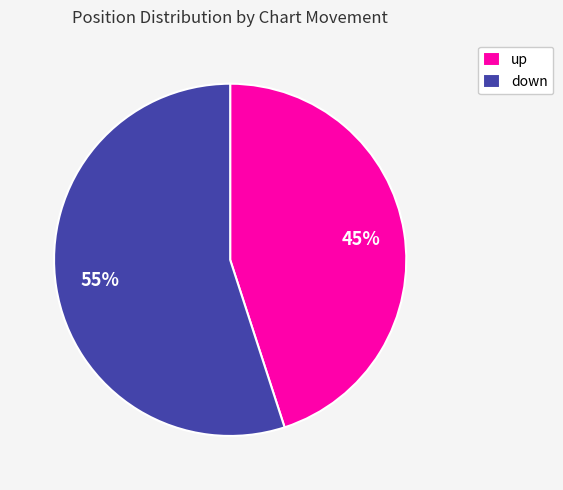

Which slice is the smallest?

up